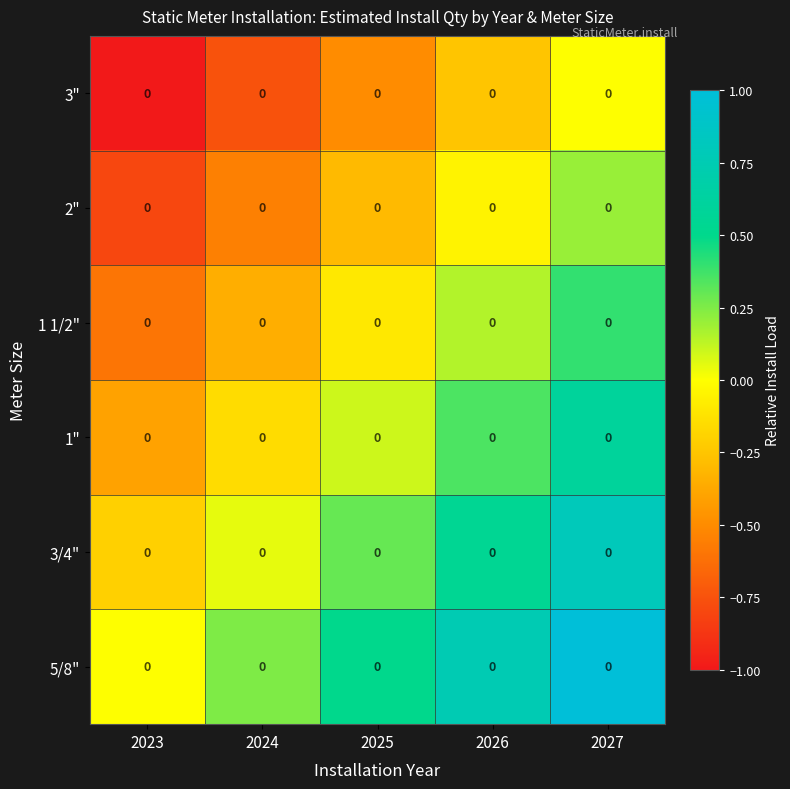

What is the difference between the highest and lowest values at 2026?

1.0